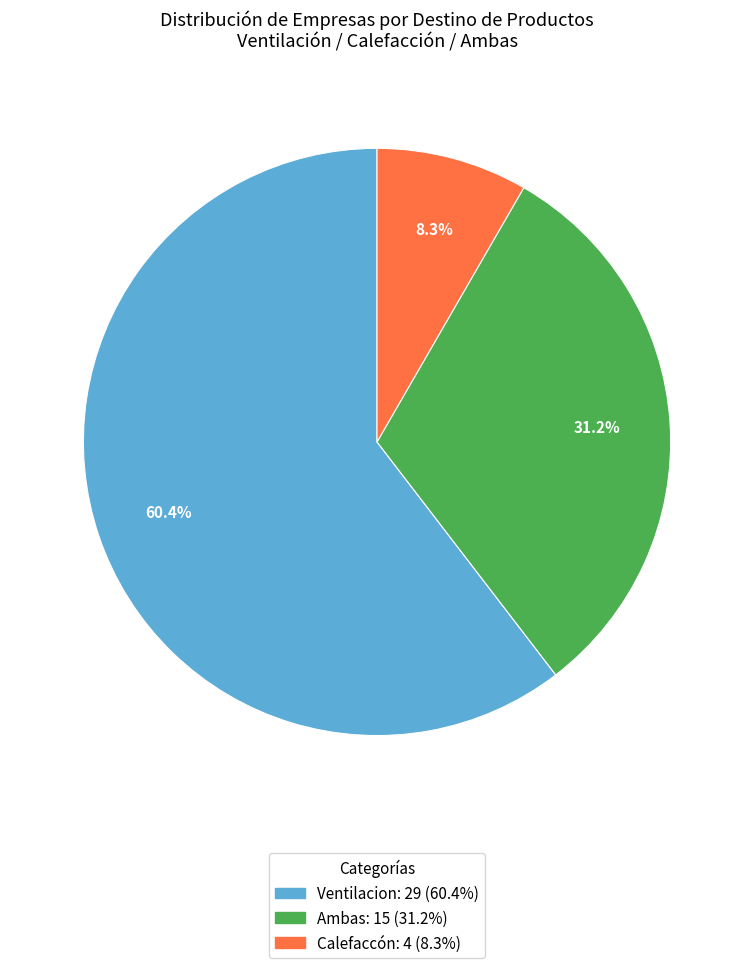

True or false: Ambas accounts for 43% of the total.

False